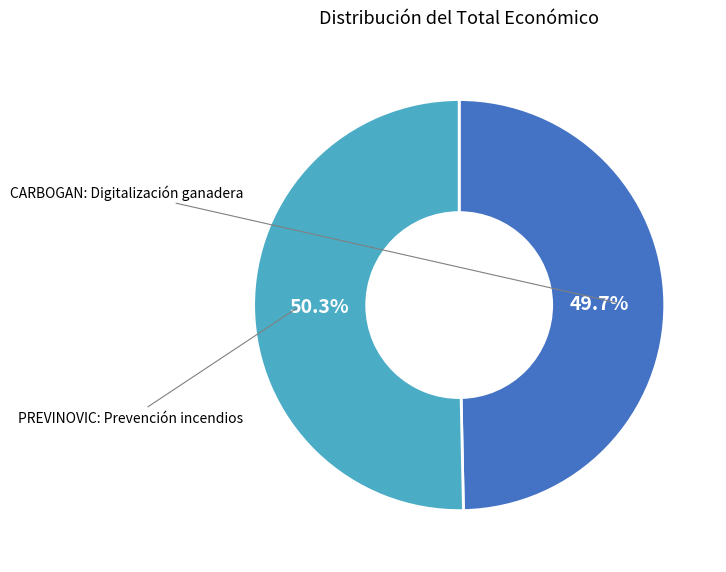

What is the smallest slice in the pie chart?

CARBOGAN: Digitalización ganadera